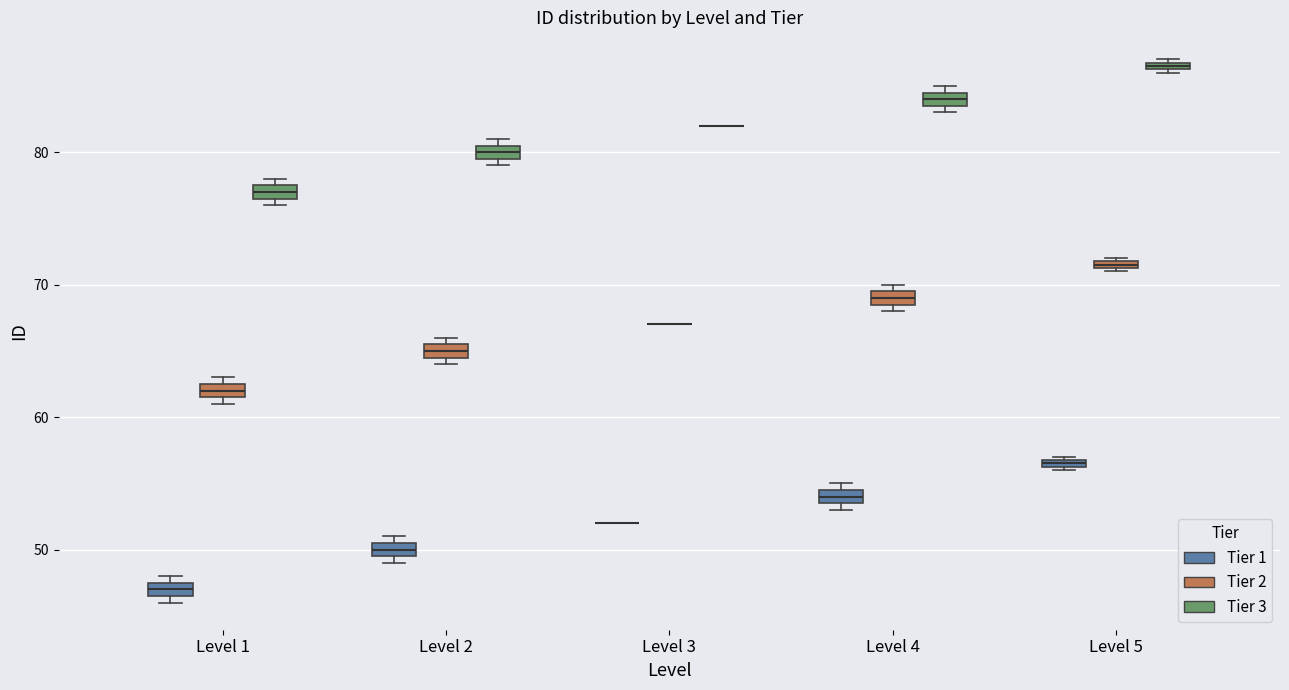

Where is the lower edge of the box for Level 2 (Tier 1) on the y-axis? The values are not printed on the chart, so give them approximately, as read against the axis.

50